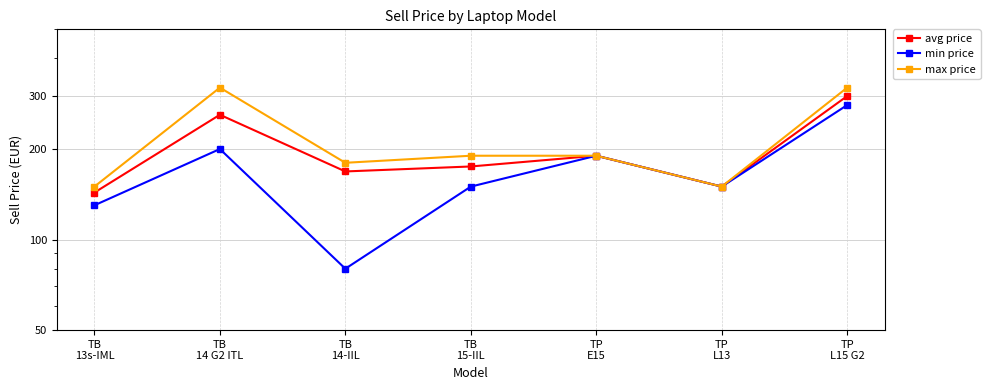

True or false: avg price and max price intersect in this chart.

False